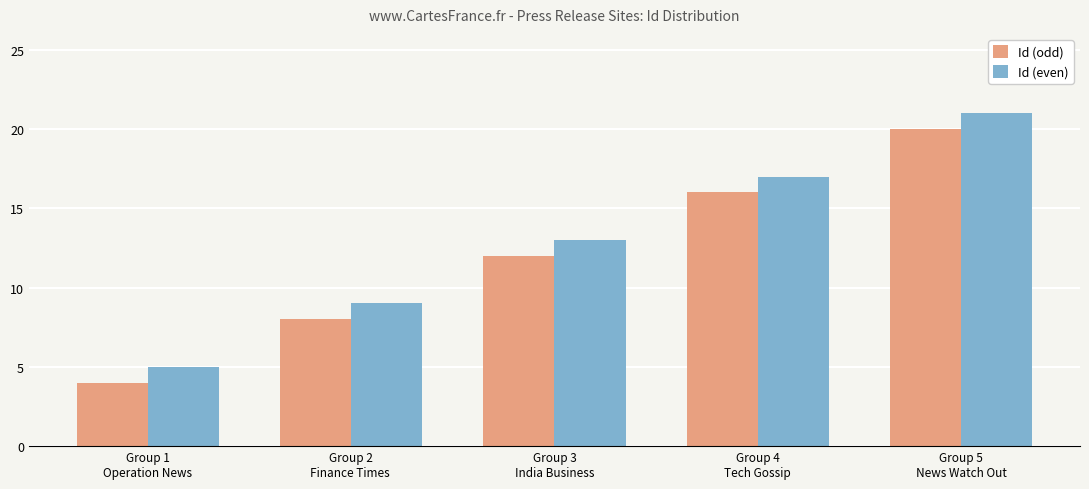

List the series in order of their peak value, lowest first.

Id (odd), Id (even)